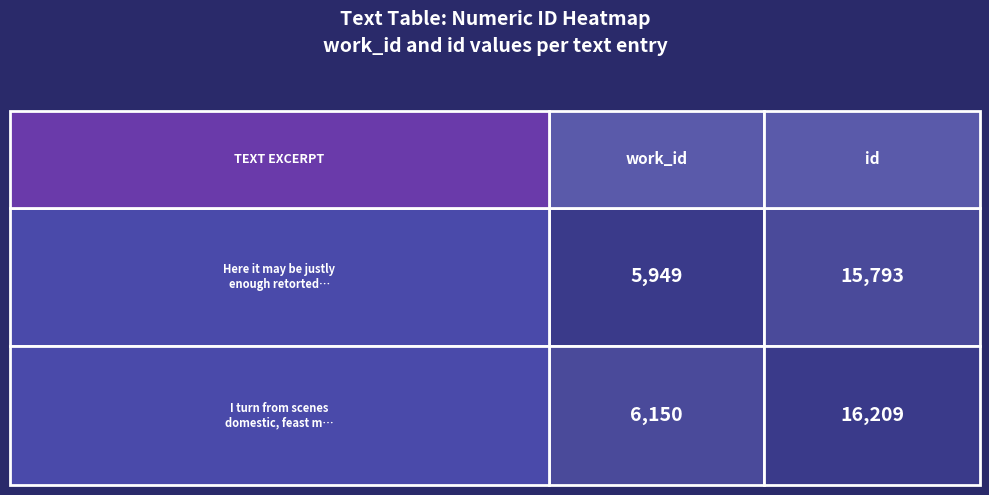

What is the maximum value for Here it may be justly enough retorted?

15793